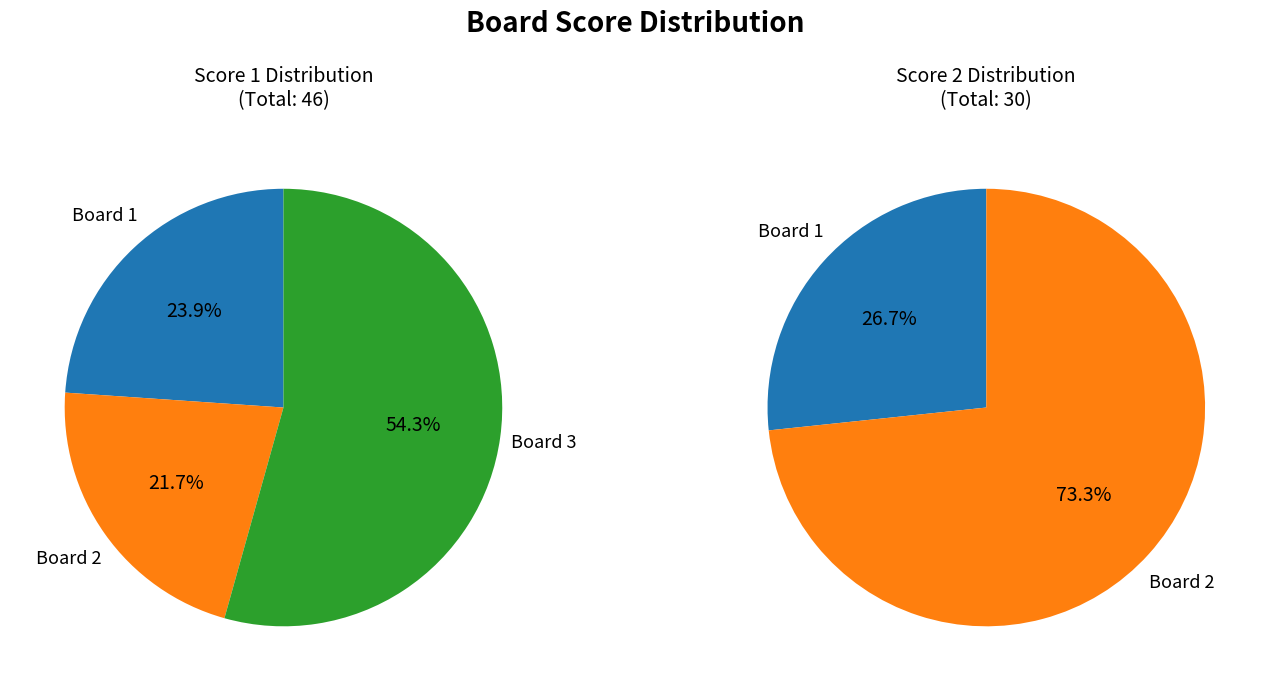

How much of the chart is everything except Board 2?

78.3%